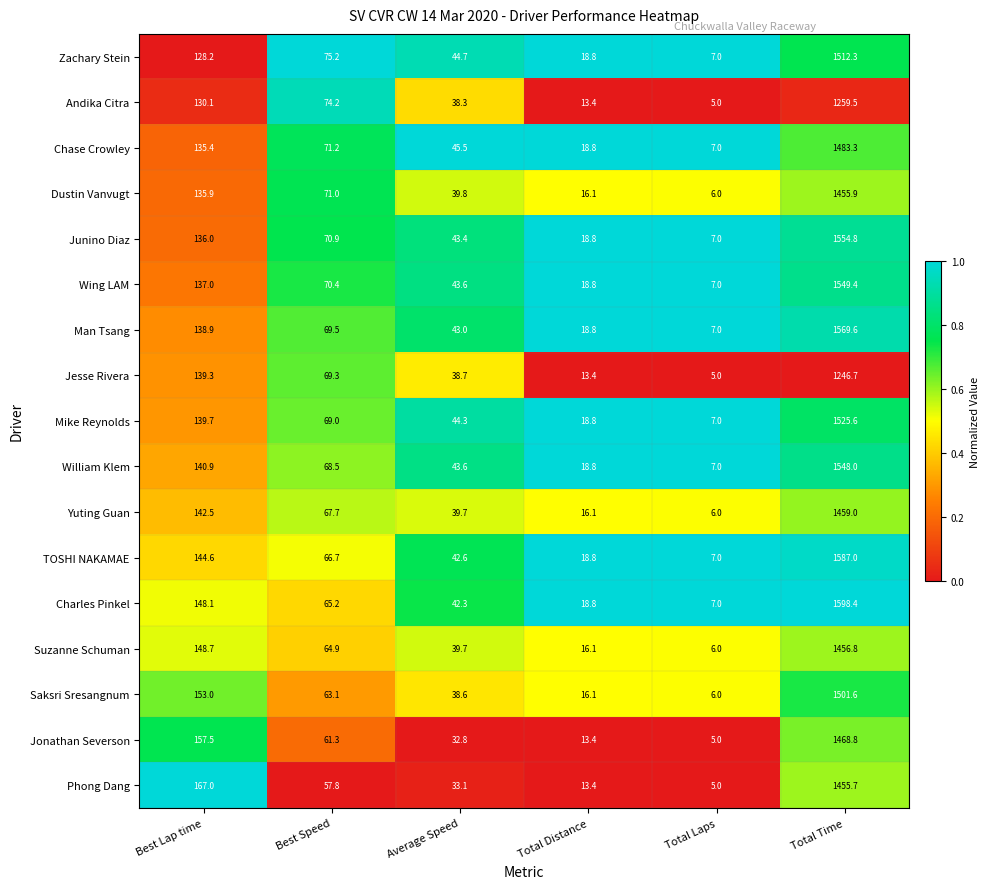

What is the spread (max minus min) of values at Total Laps?

2.0